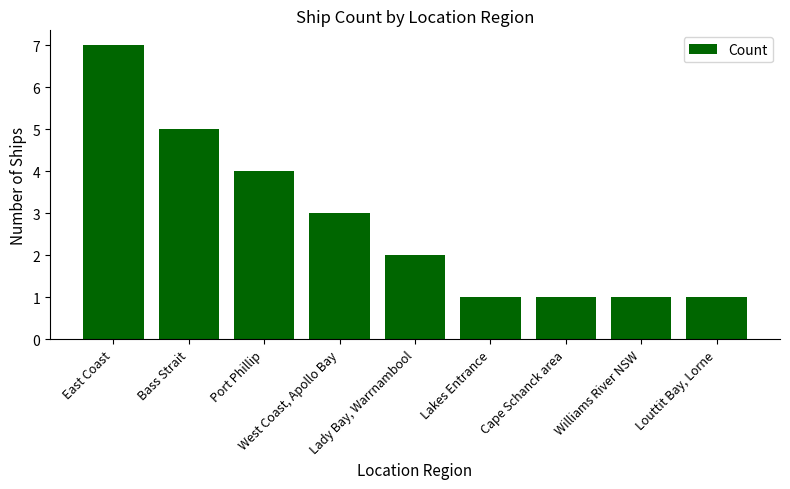

What is the ratio of the value at West Coast, Apollo Bay to the value at East Coast?

0.4